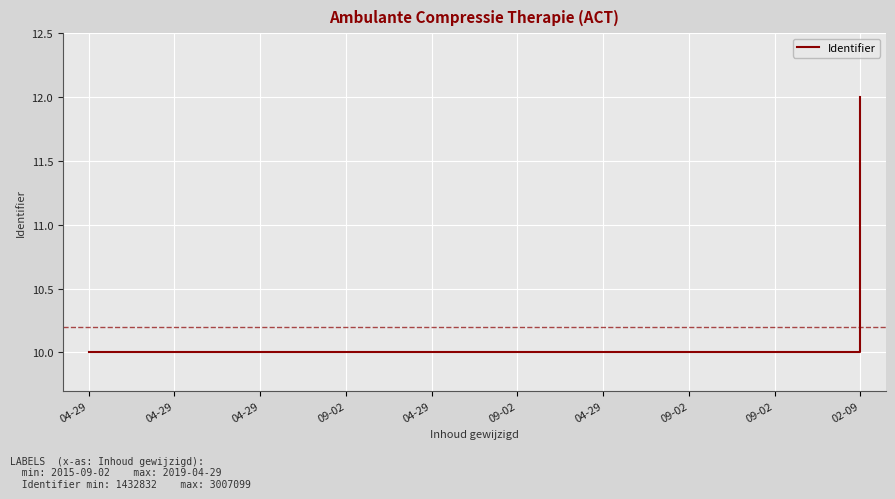

Reading right to left, transcribe all the data shown in this chart.

12.0	10.0	10.0	10.0	10.0	10.0	10.0	10.0	10.0	10.0